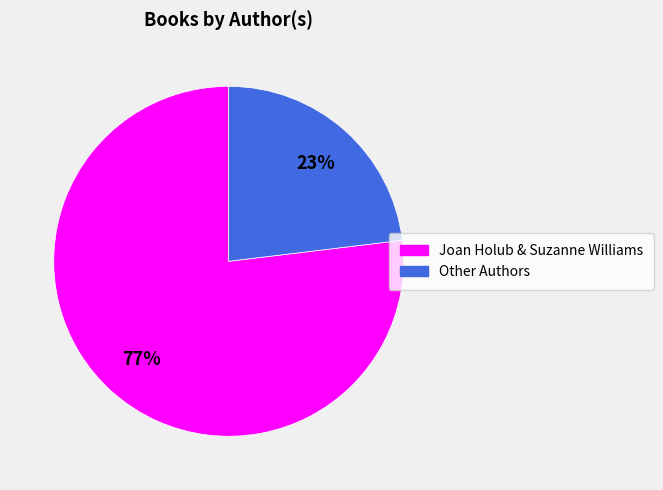

To the nearest percent, what is the average slice percentage?

50%